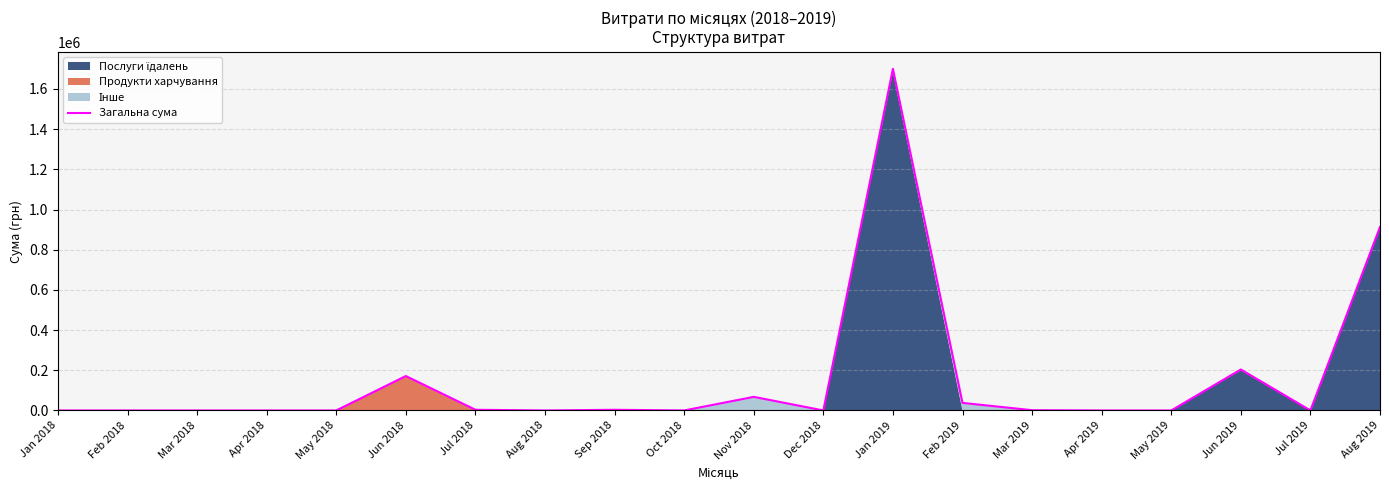

True or false: the data shows 203884.1 at Jun 2019.

True